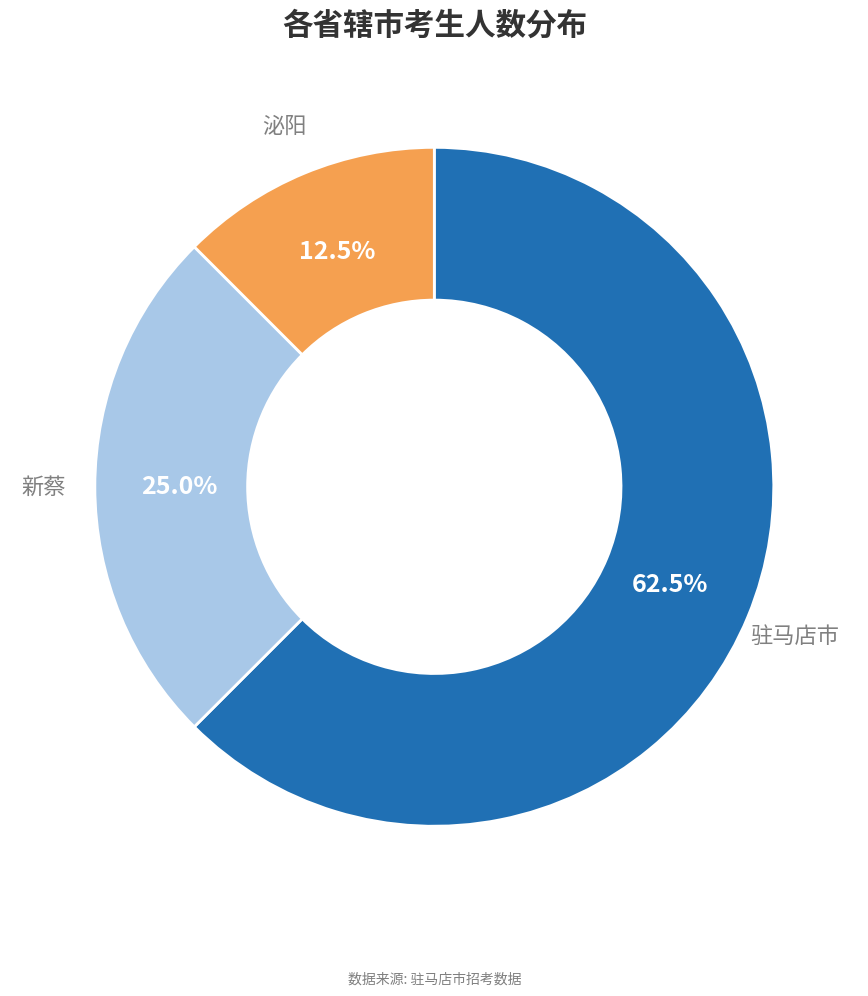

Is there any slice that represents more than half of the pie?

Yes